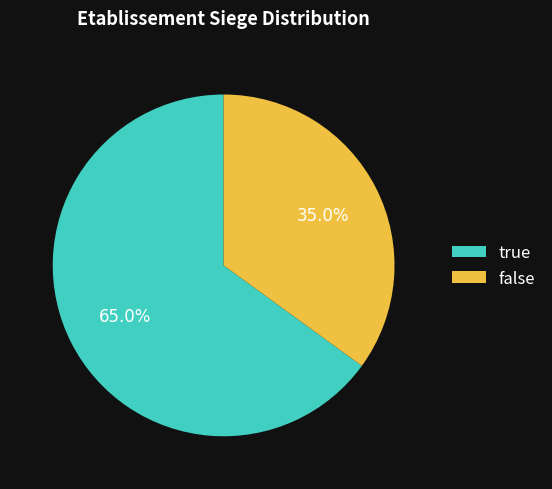

Approximately how many times larger is the value at false compared to true?

0.5